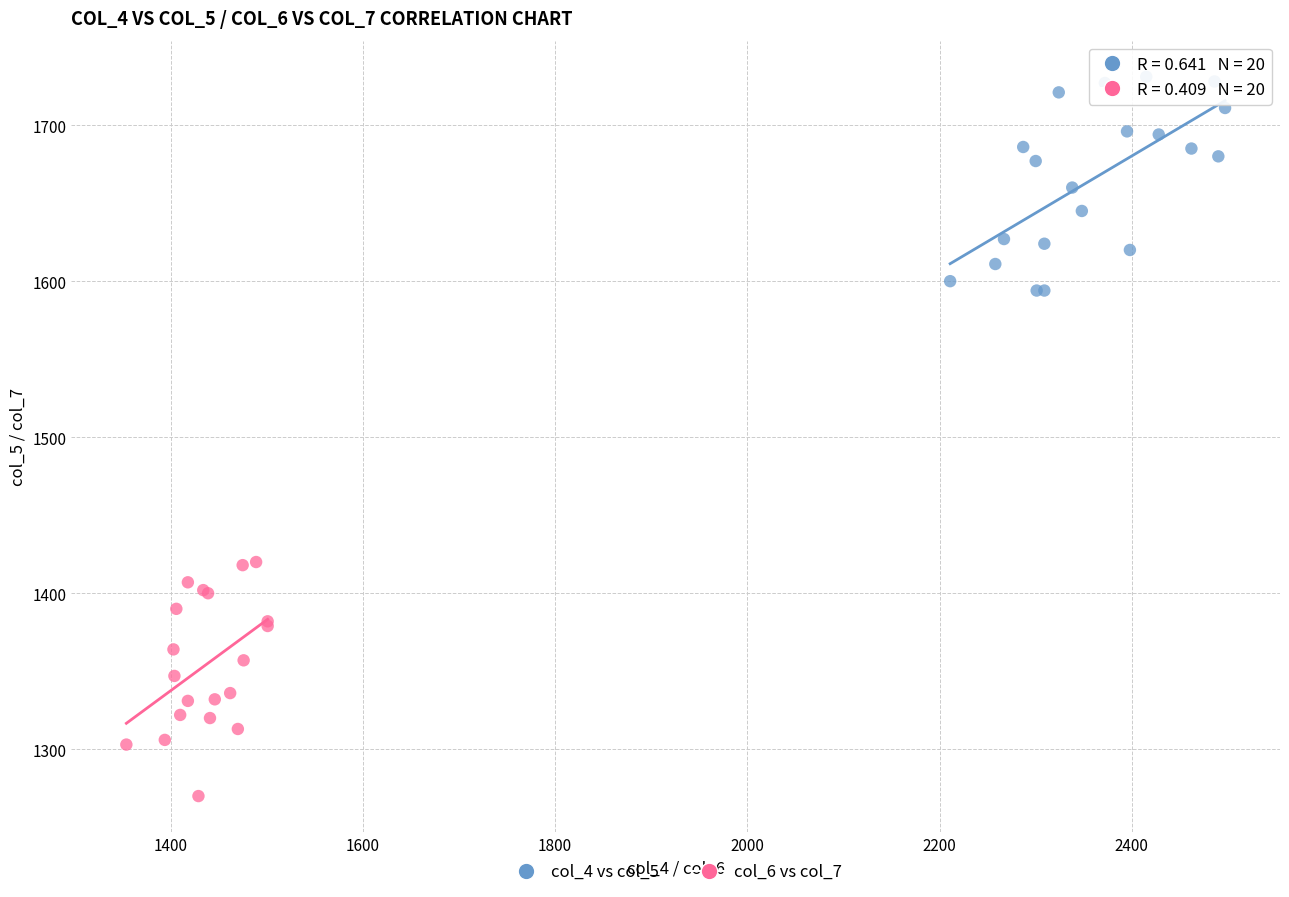

Which series reaches the maximum Y coordinate?

col_4 vs col_5